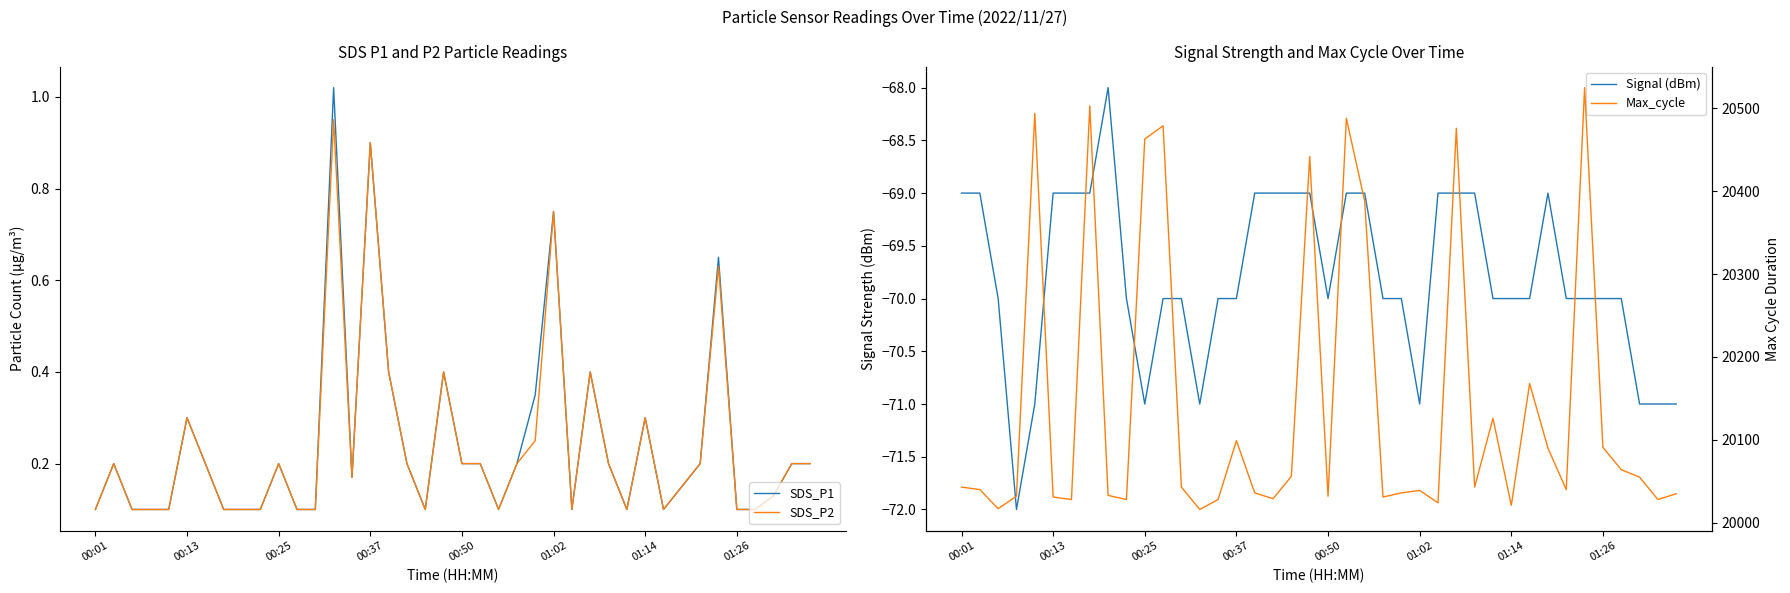

List the series in order of their peak value, highest first.

Max_cycle, SDS_P1, SDS_P2, Signal (dBm)